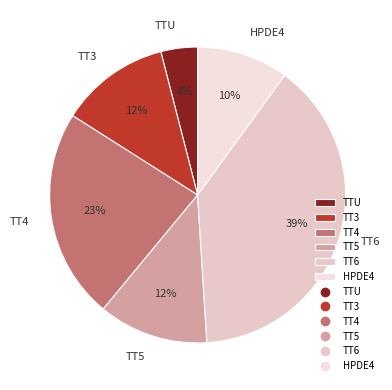

To the nearest percent, what is the average slice percentage?

17%